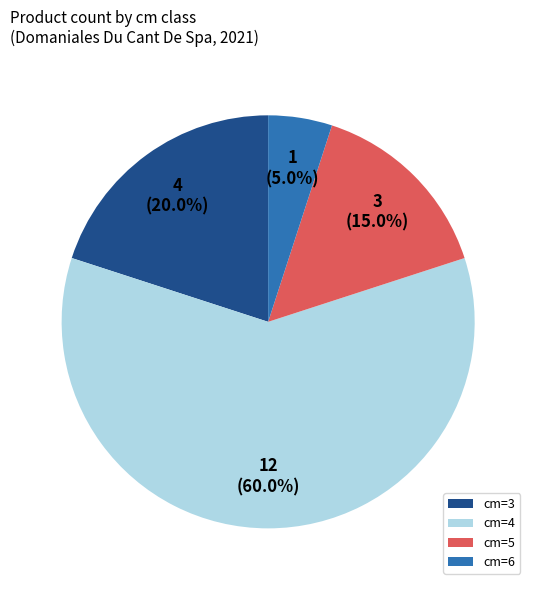

Is the sum of cm=6 and cm=3 greater than half?

No